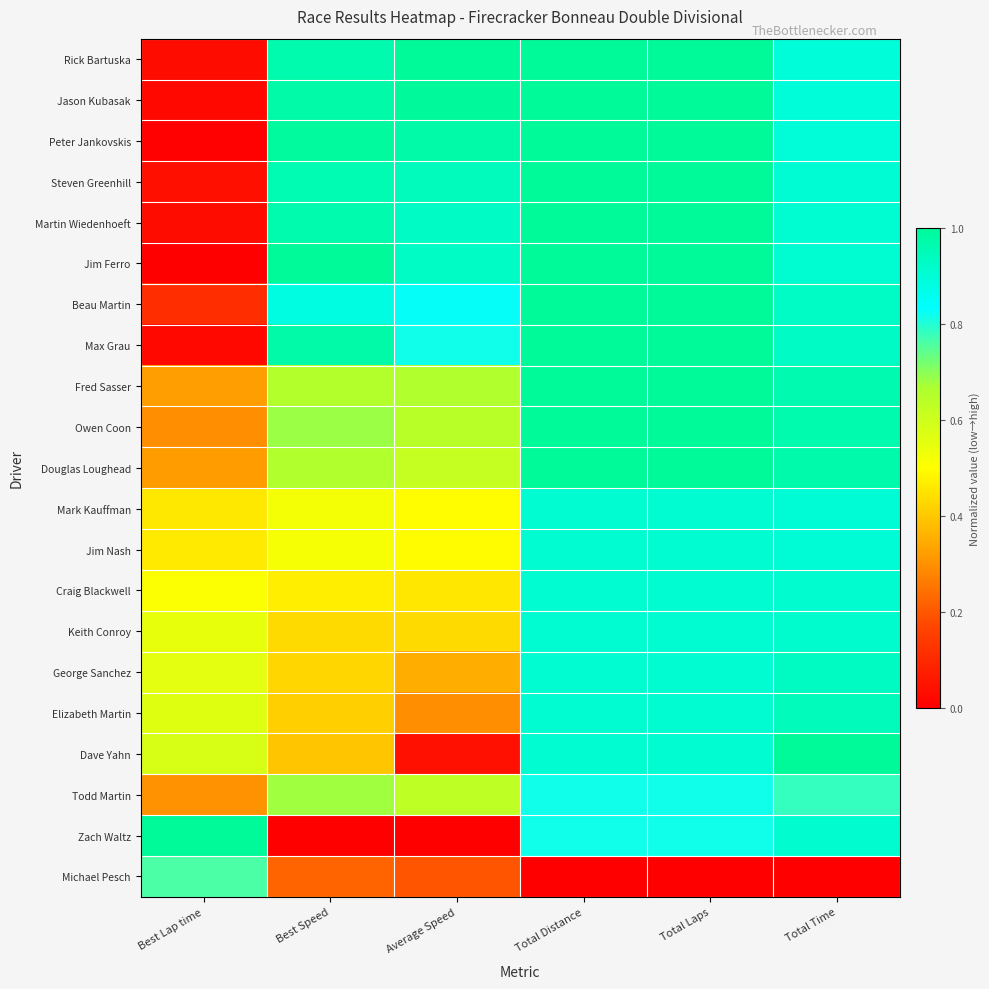

What is the difference between the maximum and minimum values in the Owen Coon series?

0.7